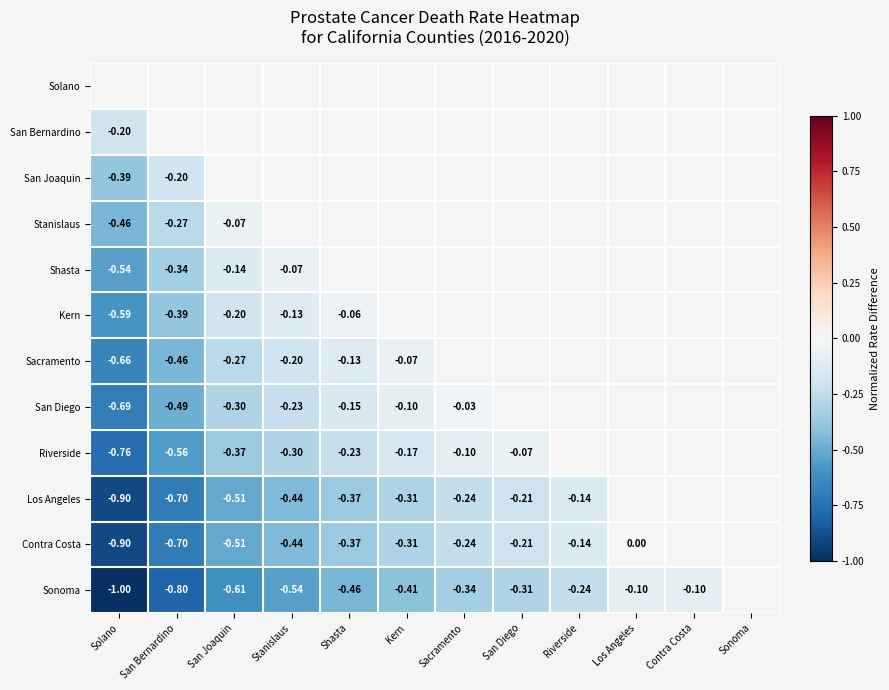

List the labels in order of Riverside value, smallest first.

Solano, San Bernardino, San Joaquin, Stanislaus, Shasta, Kern, Sacramento, San Diego, Riverside, Los Angeles, Contra Costa, Sonoma